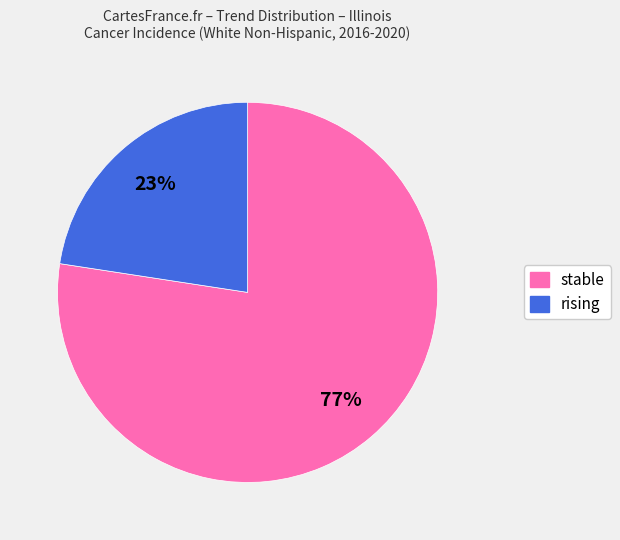

To the nearest percent, what is the average slice percentage?

50%